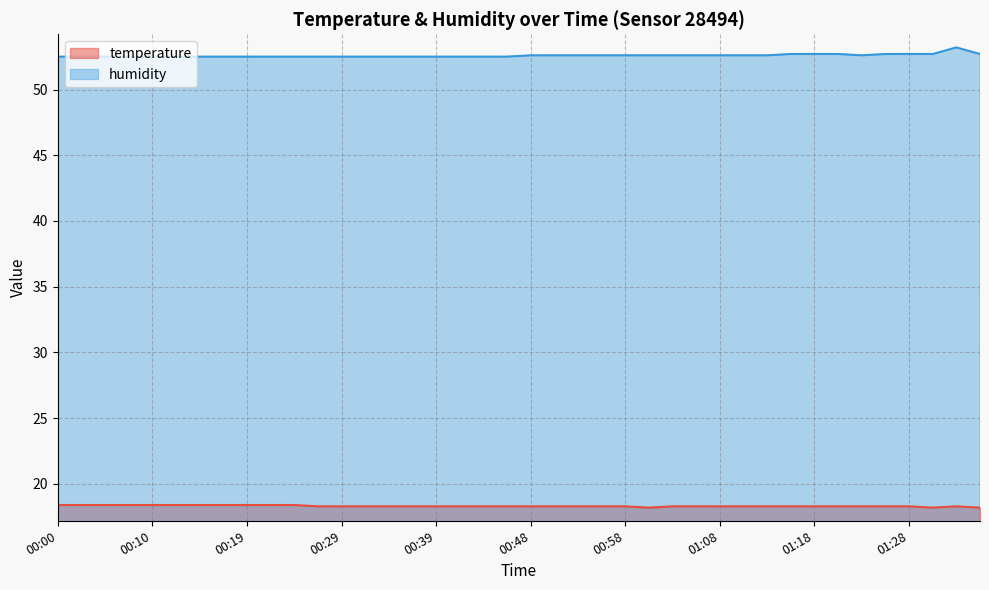

What is the spread (max minus min) of values at 01:20?

34.4